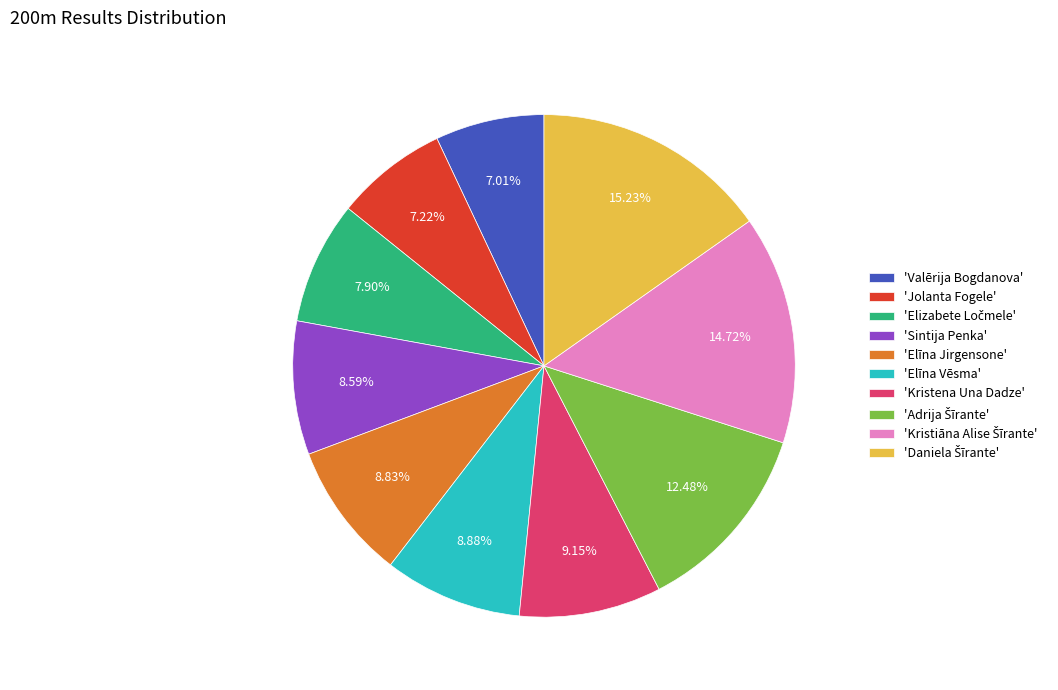

How many segments does this pie chart have?

10